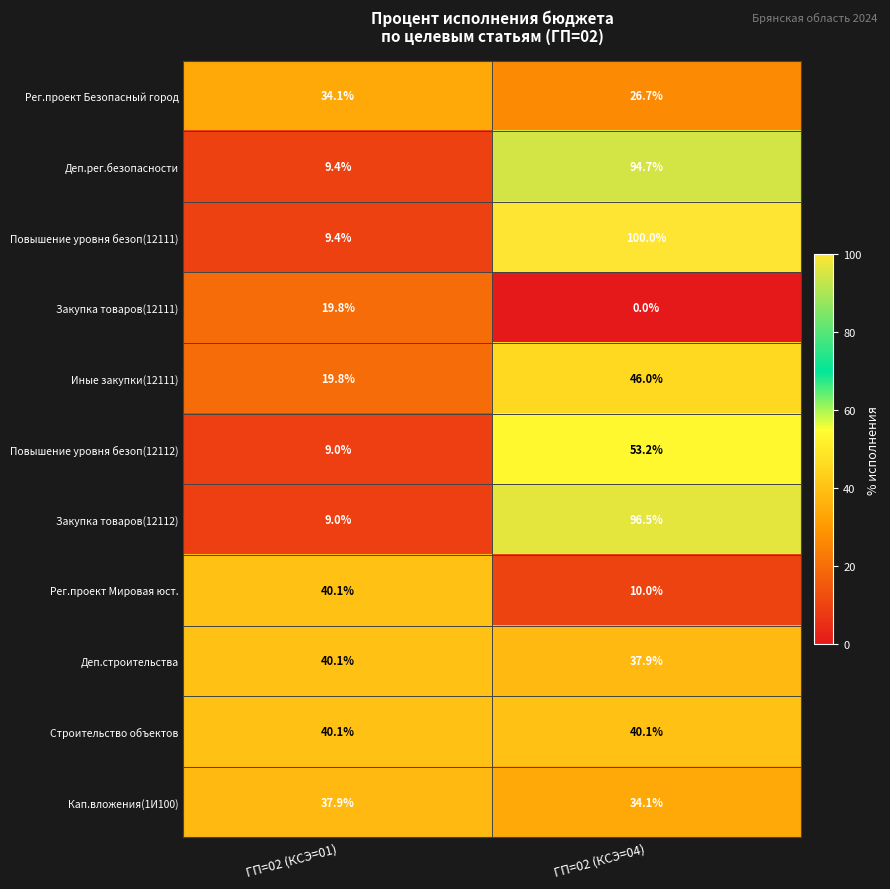

The value of Деп.строительства at ГП=02 (КСЭ=04) is 37.9. True or false?

True